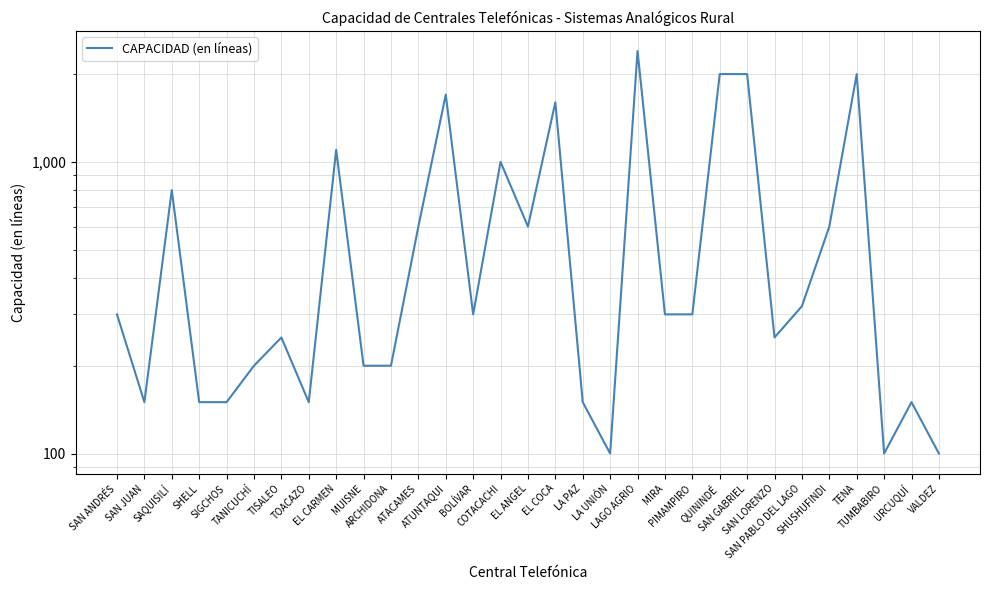

What is the change in value from LA PAZ to TUMBABIRO?

-50